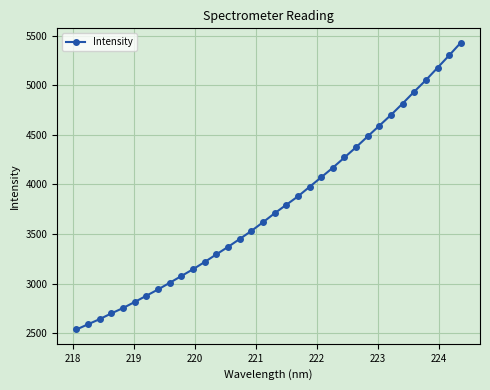

What is the value of the 7th point from the left?

2876.9